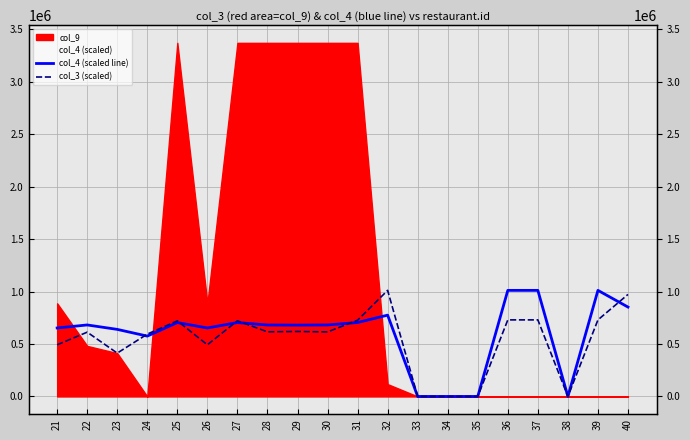

How many categories are shown in the chart?

20